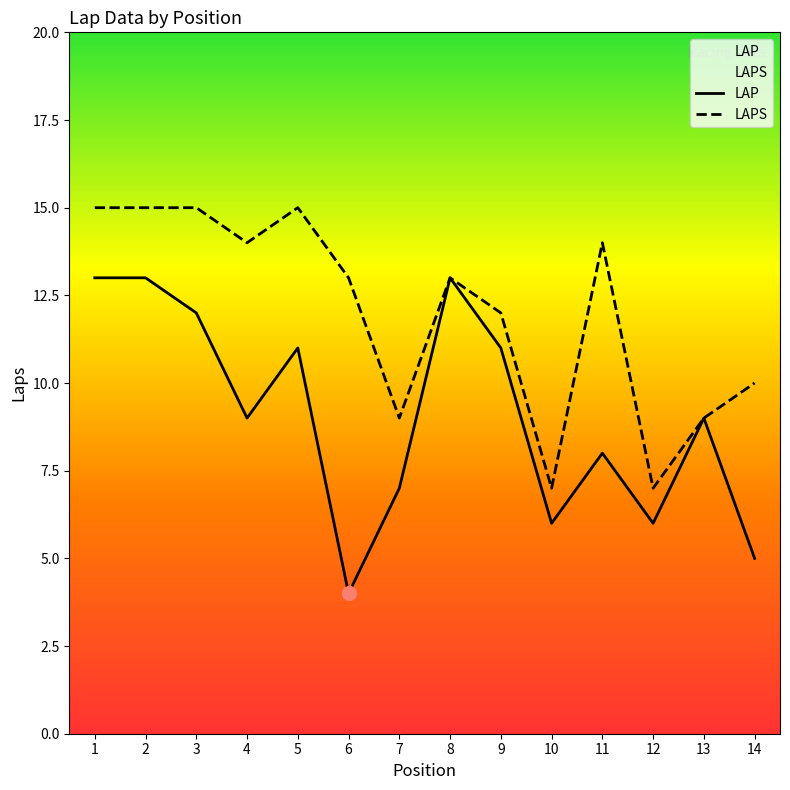

What is the difference between the maximum and minimum values in the LAP series?

9